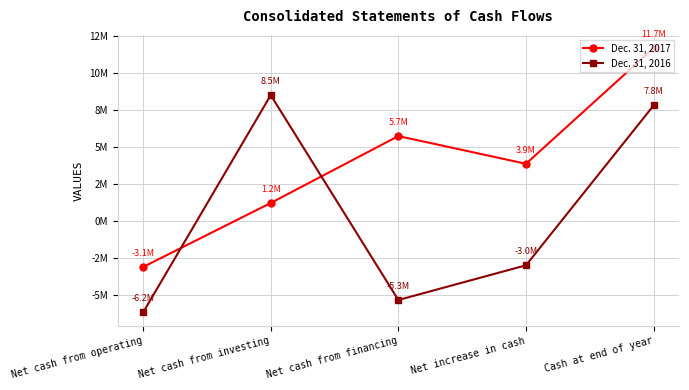

What is the approximate value of Dec. 31, 2017 at Net cash from operating?

-3094434